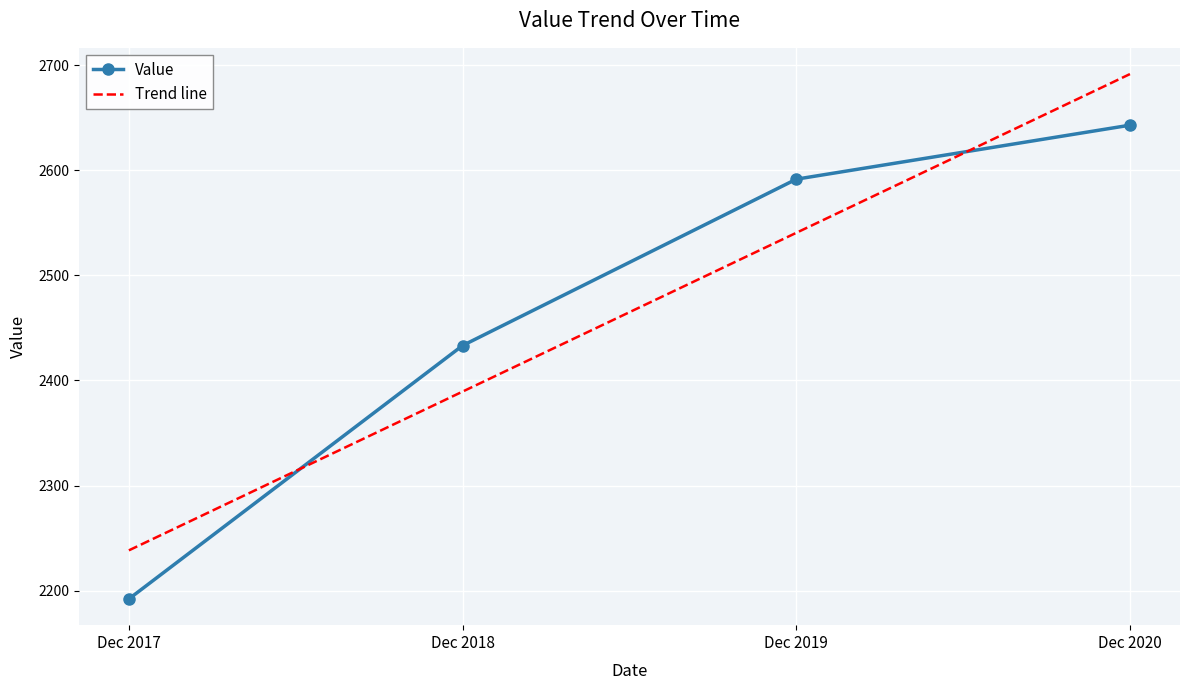

Rank the series at Dec 2017 from lowest to highest value.

Value, Trend line